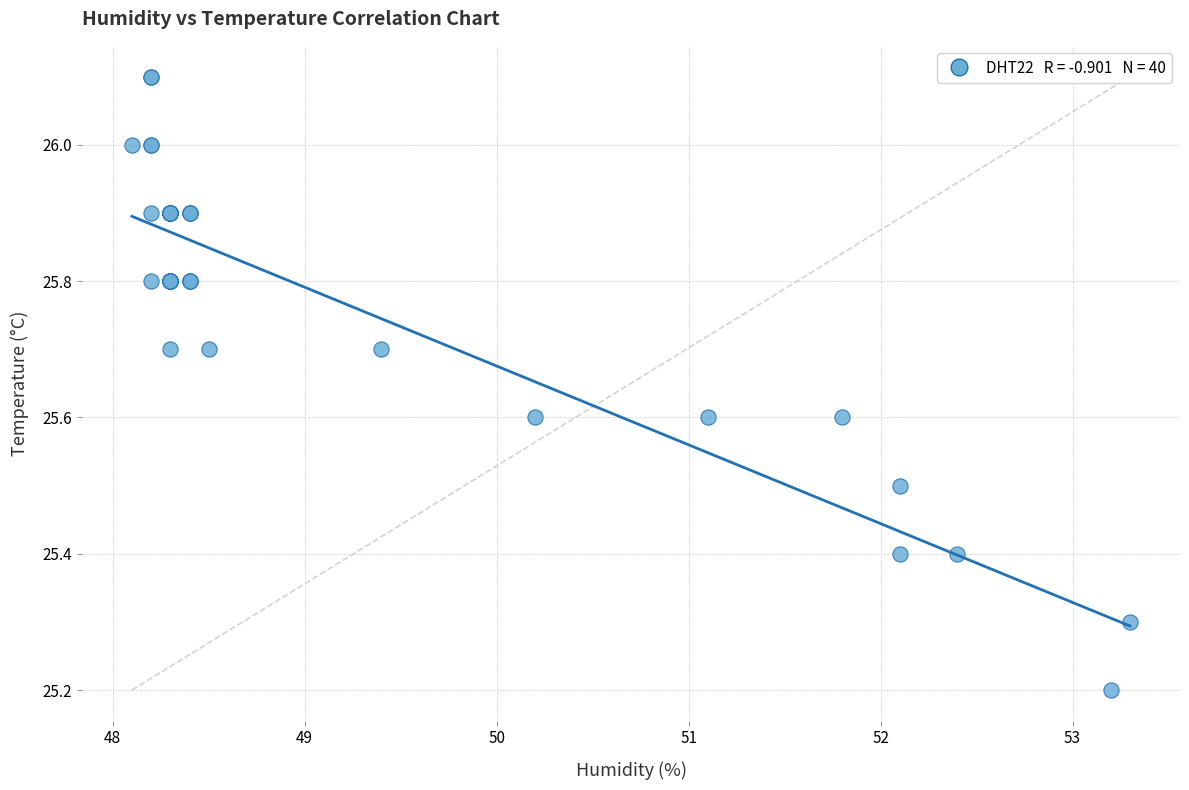

What Y value in the scatter plot is closest to 25?

25.2